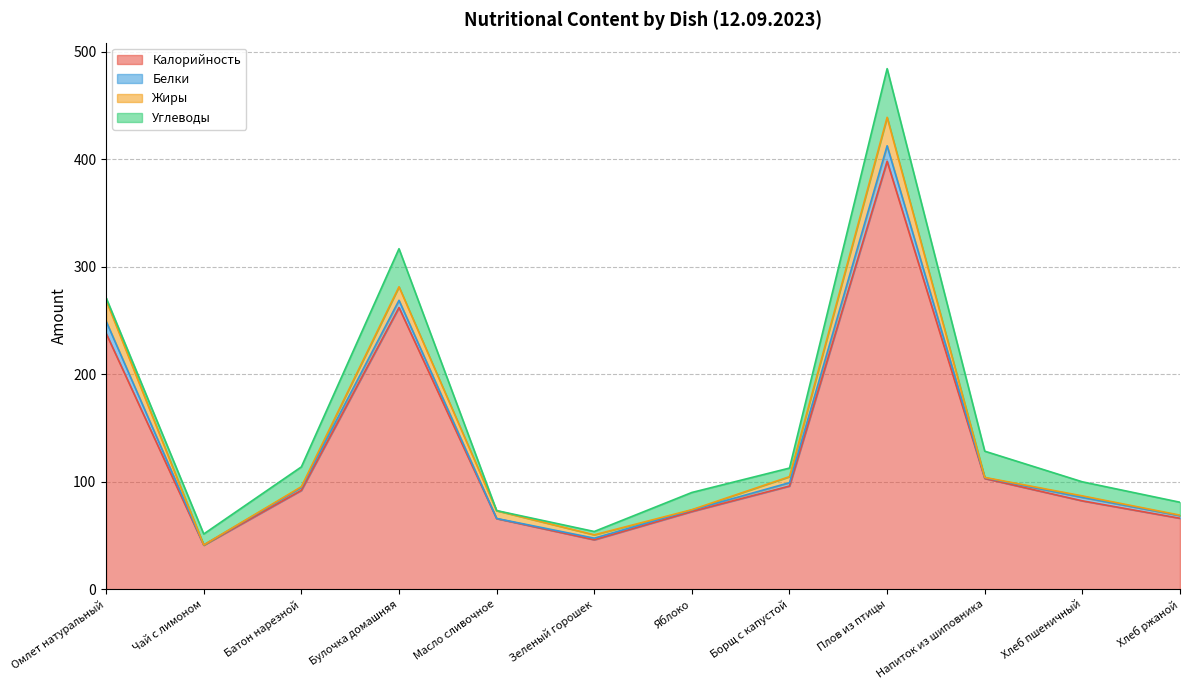

Is it true that Калорийность equals 129.1 at Булочка домашняя?

False